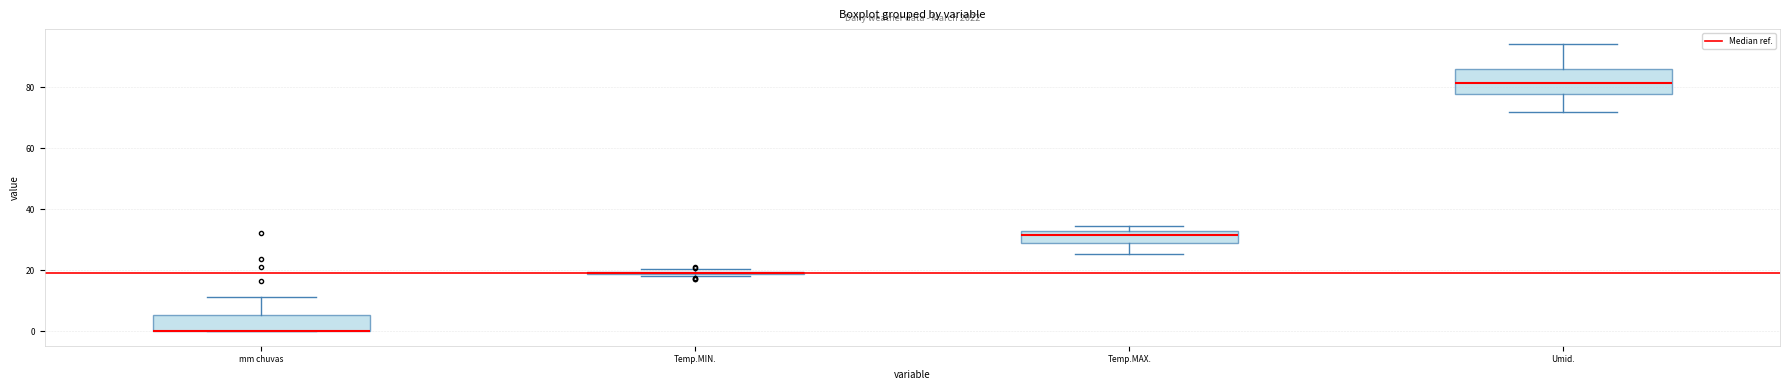

Where is the lower edge of the box for Temp.MAX. on the y-axis? The values are not printed on the chart, so give them approximately, as read against the axis.

30